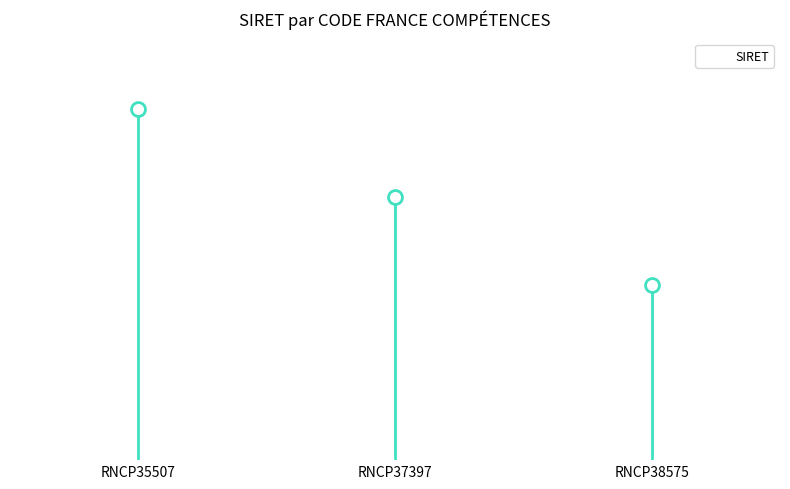

What is the ratio of the value at RNCP35507 to the value at RNCP37397?

1.3